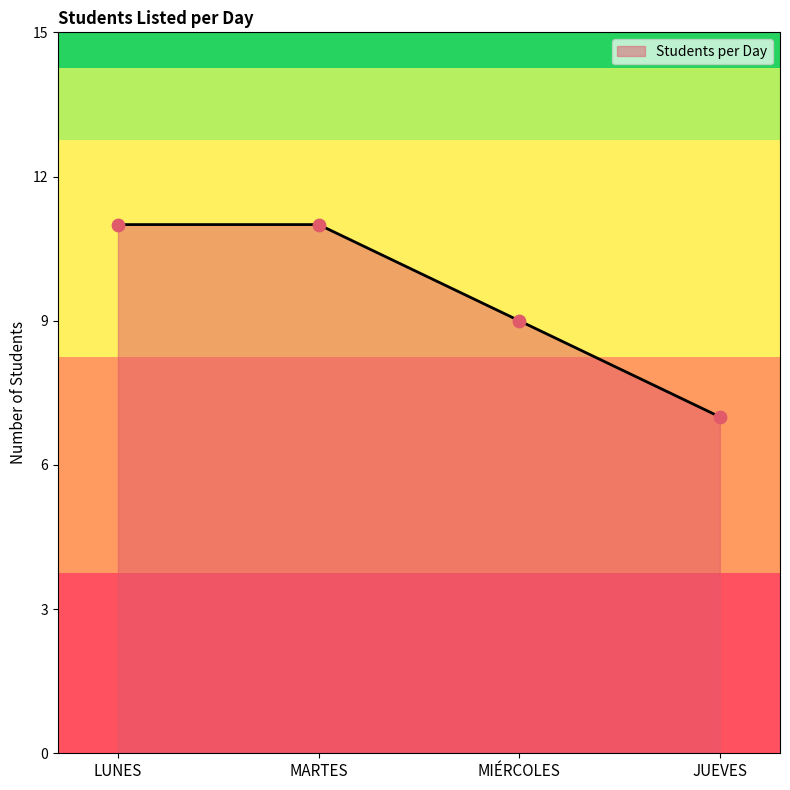

Approximately how many times larger is the value at MARTES compared to LUNES?

1.0